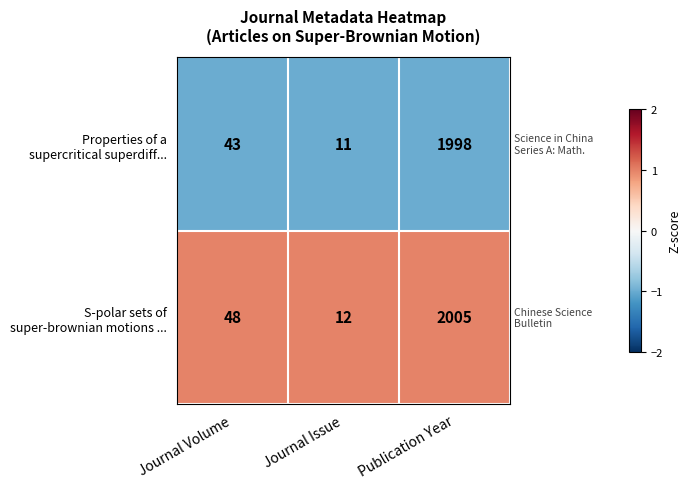

What is the difference between the highest and lowest values at Journal Volume?

5